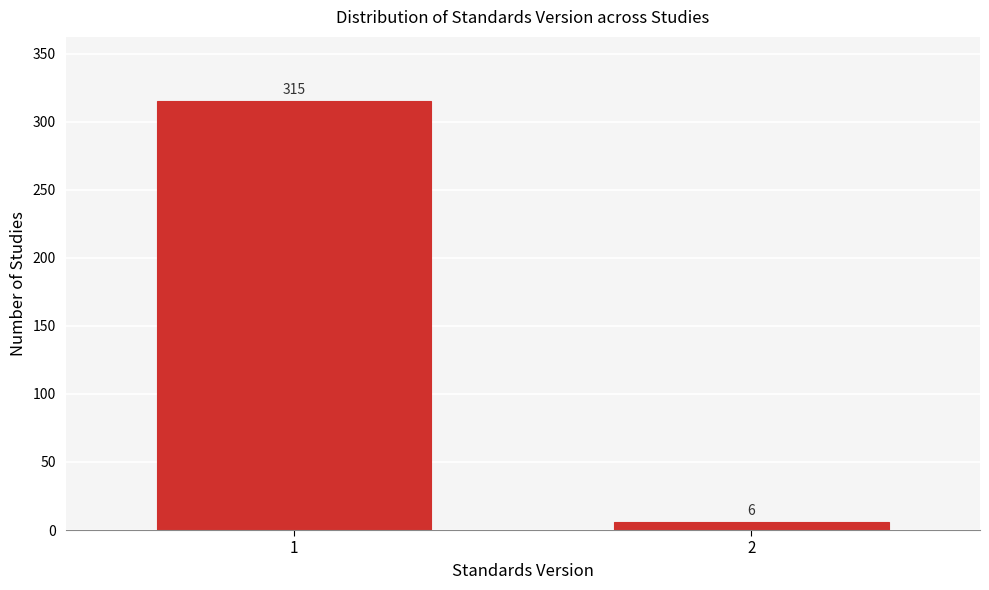

Reading right to left, list all the values displayed in this chart.

6	315